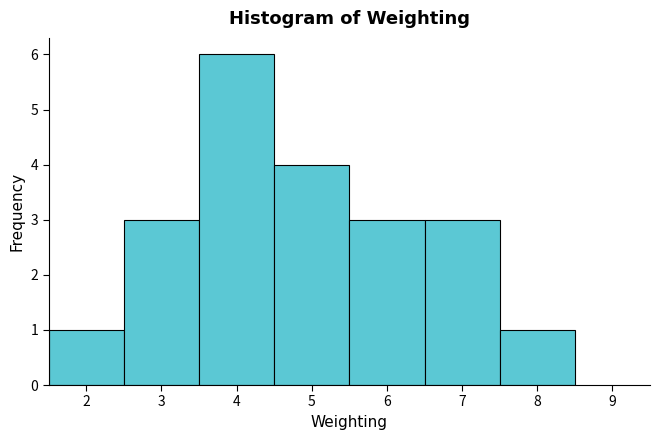

Reading left to right, transcribe this chart: for each bar, give the range it covers on the x-axis and its height. The values are not printed on the chart, so give them approximately, as read against the axis.

1.5 to 2.5: 1
2.5 to 3.5: 3
3.5 to 4.5: 6
4.5 to 5.5: 4
5.5 to 6.5: 3
6.5 to 7.5: 3
7.5 to 8.5: 1